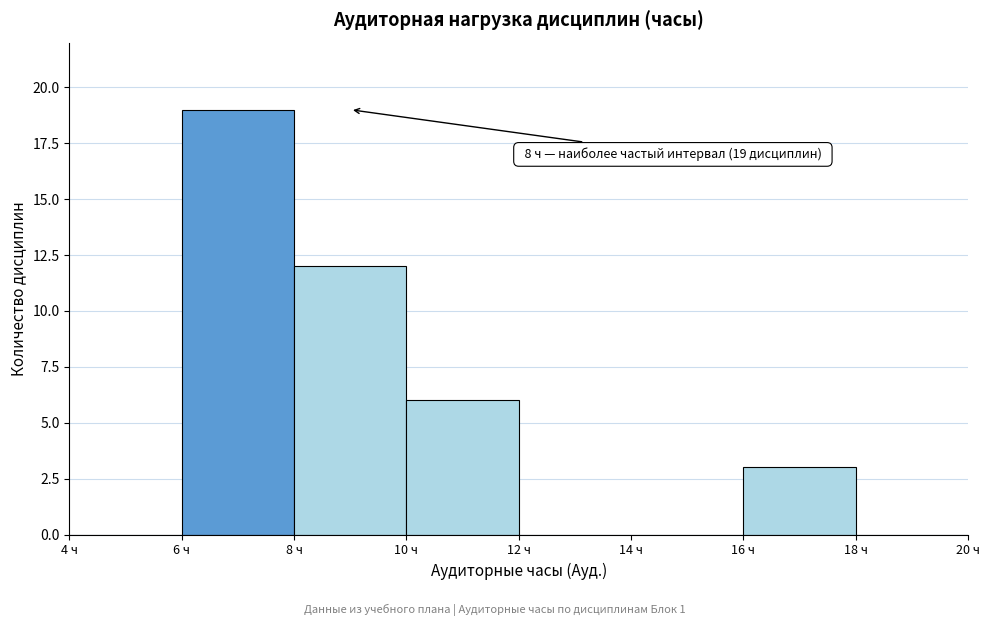

Over which range of the x-axis is the bar tallest?

6 to 8